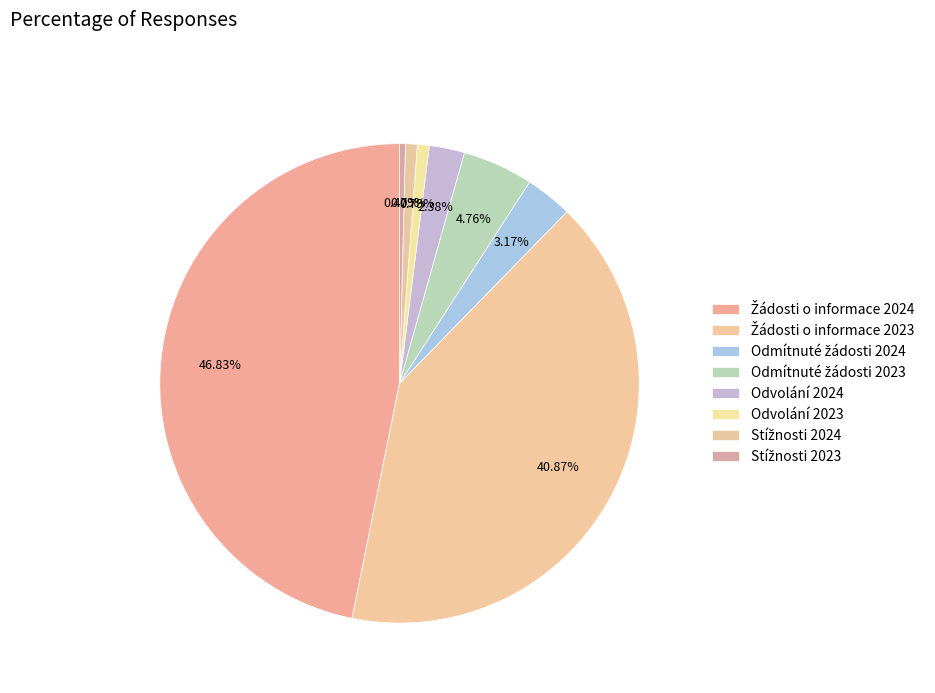

How many slices are in this pie chart?

8